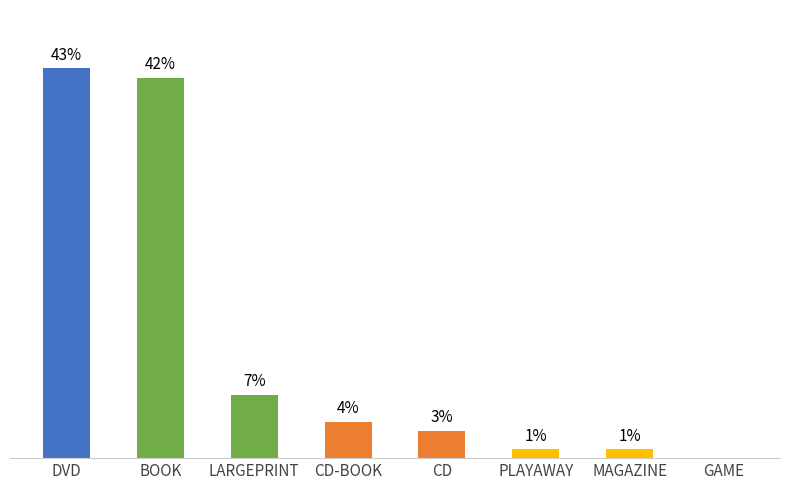

Which label corresponds to the largest value in the chart?

DVD